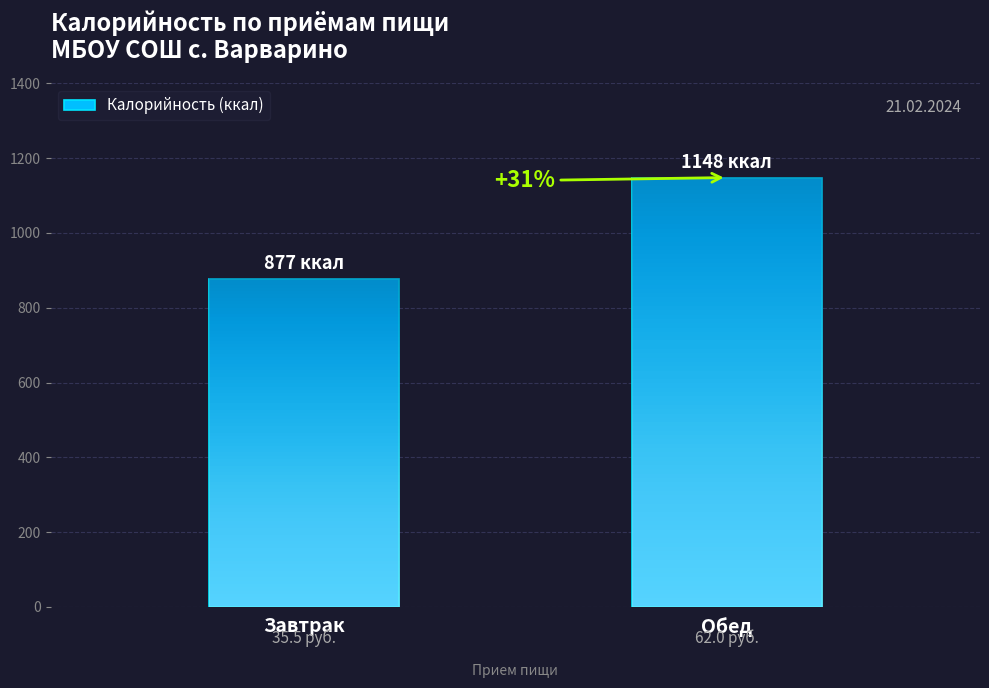

Are the bars grouped side by side (vs. stacked)?

No